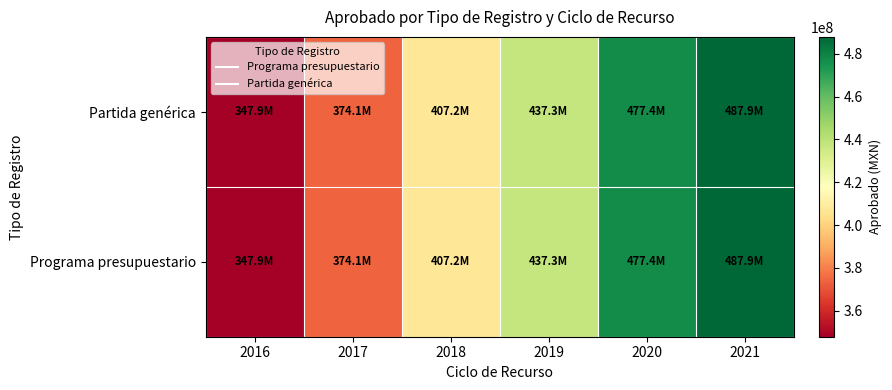

Which label corresponds to the largest value in the chart?

2021